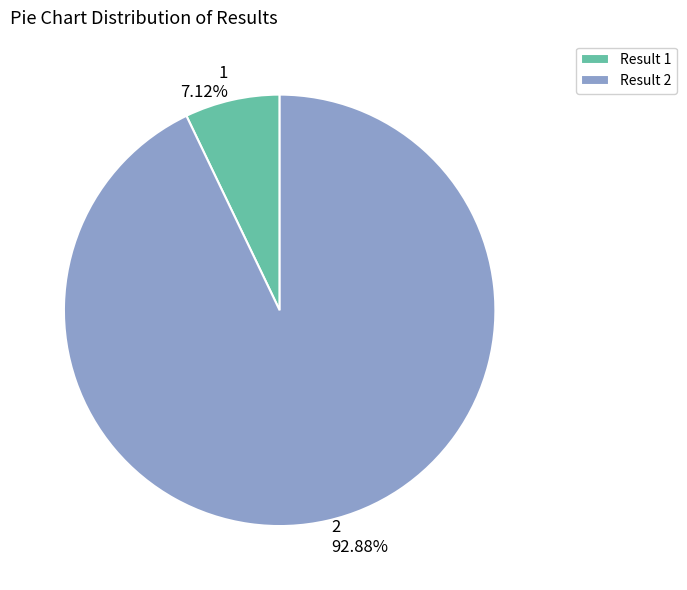

Which category has the biggest portion of the pie?

2